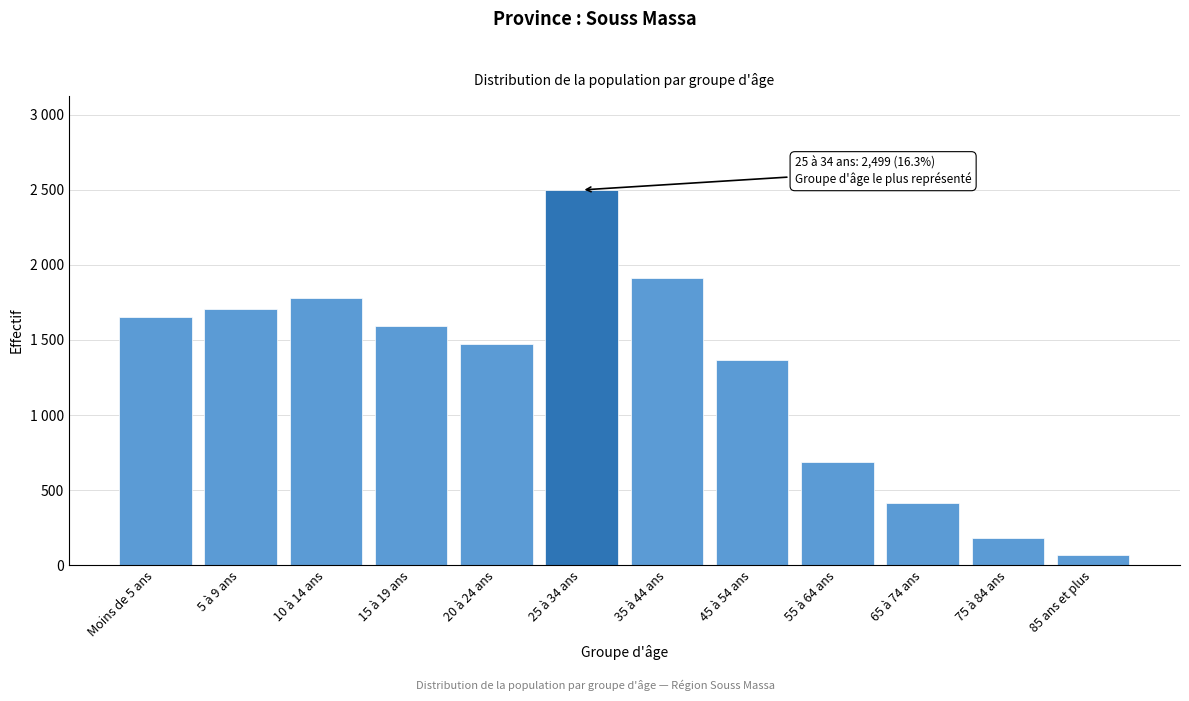

Are the bars horizontal?

No